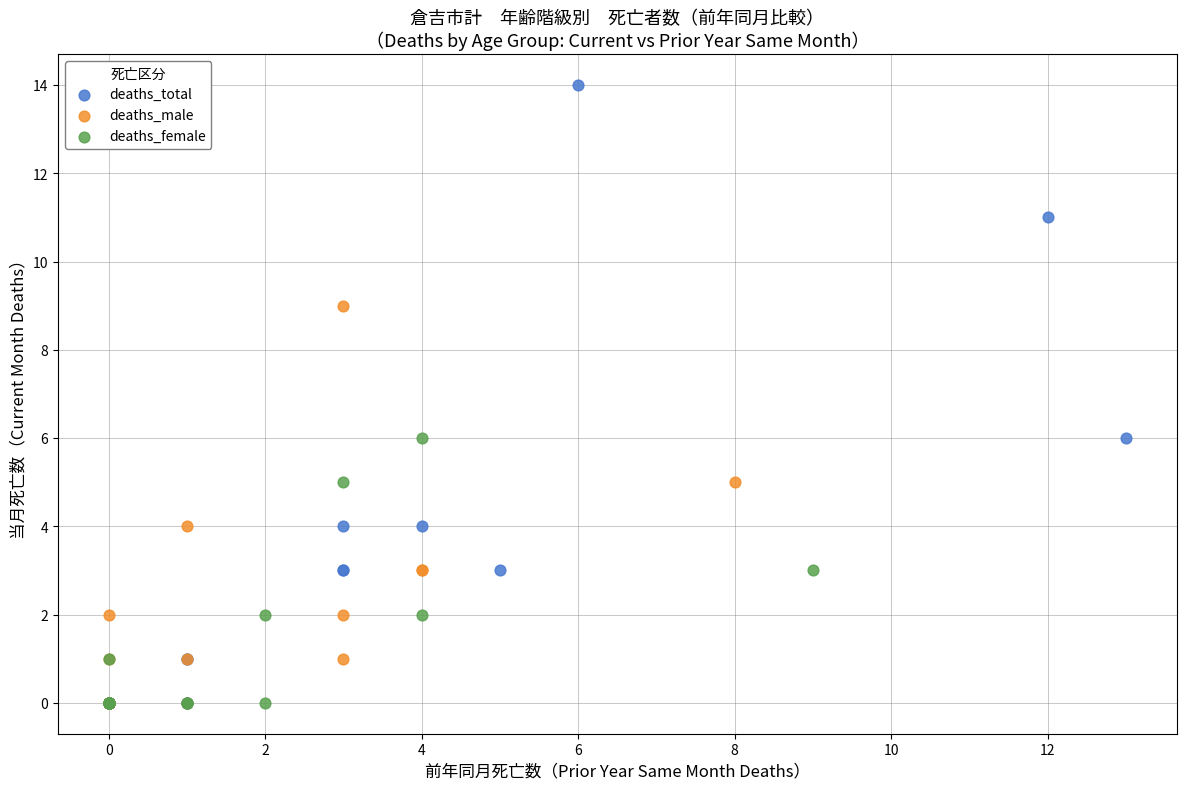

Which series has the widest spread of Y values?

deaths_total